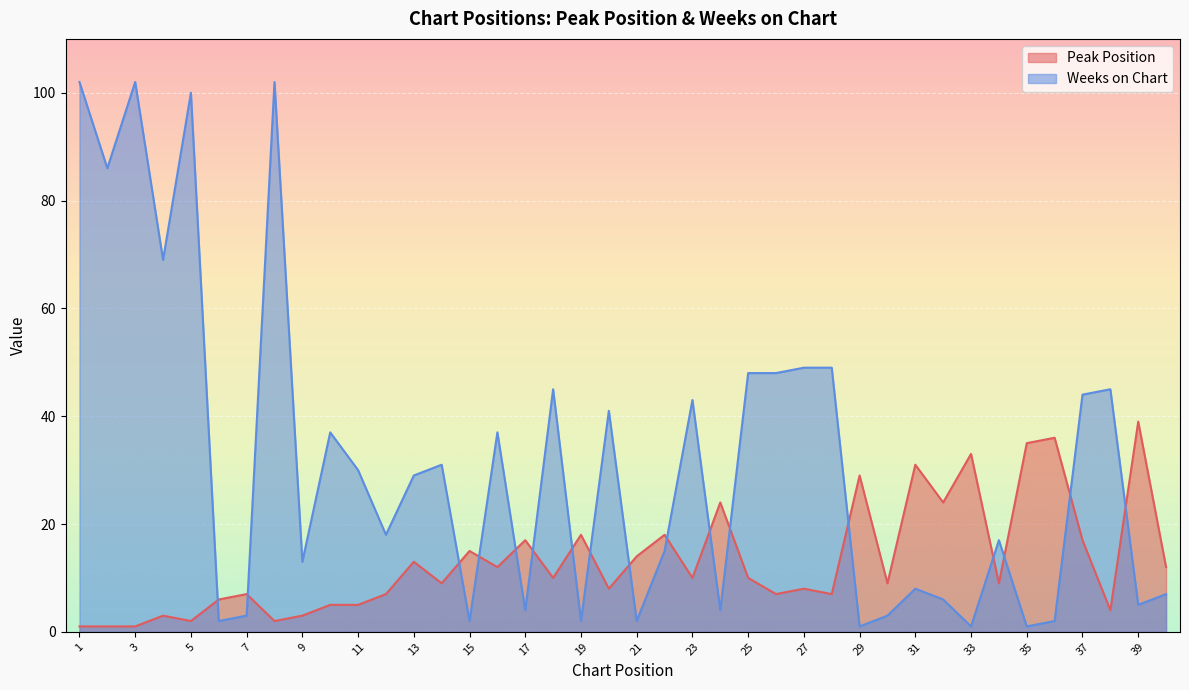

Is the value of Peak Position at 10 greater than the value of Weeks on Chart at 1?

No